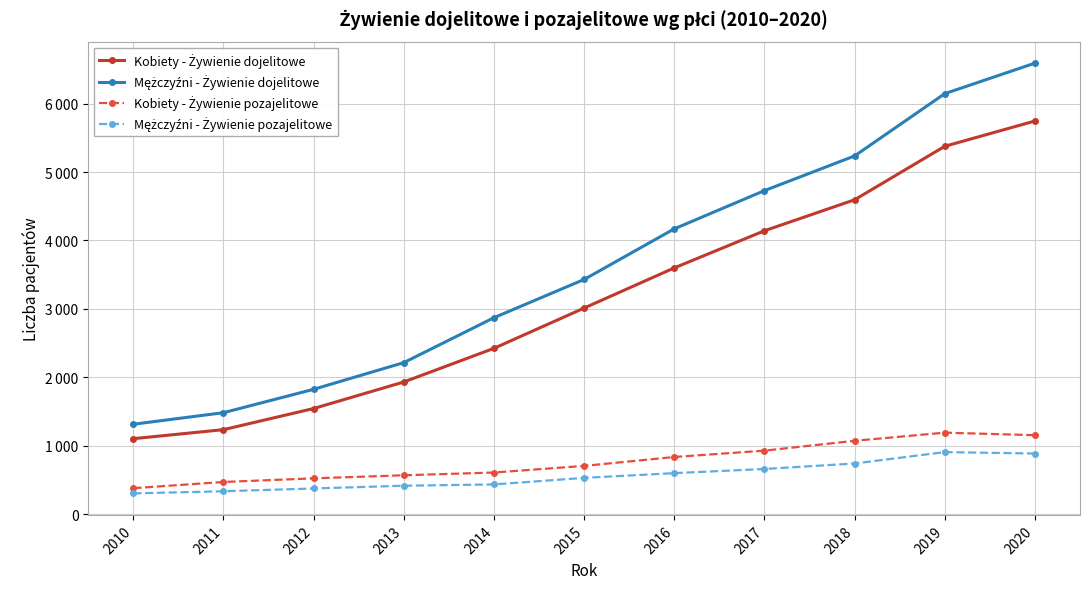

What is the sum of the Mężczyźni - Żywienie pozajelitowe values at 2010 and 2013?

716